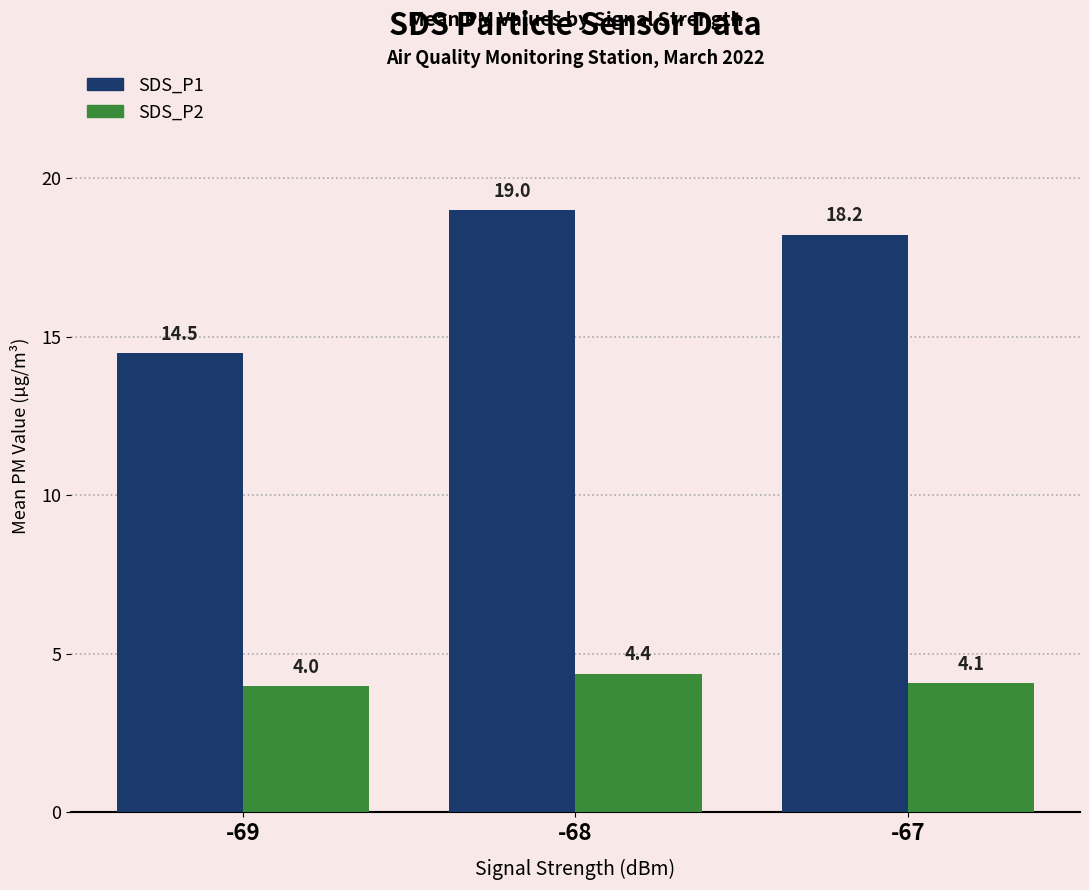

Between -68 and -67, which series saw the biggest shift?

SDS_P1